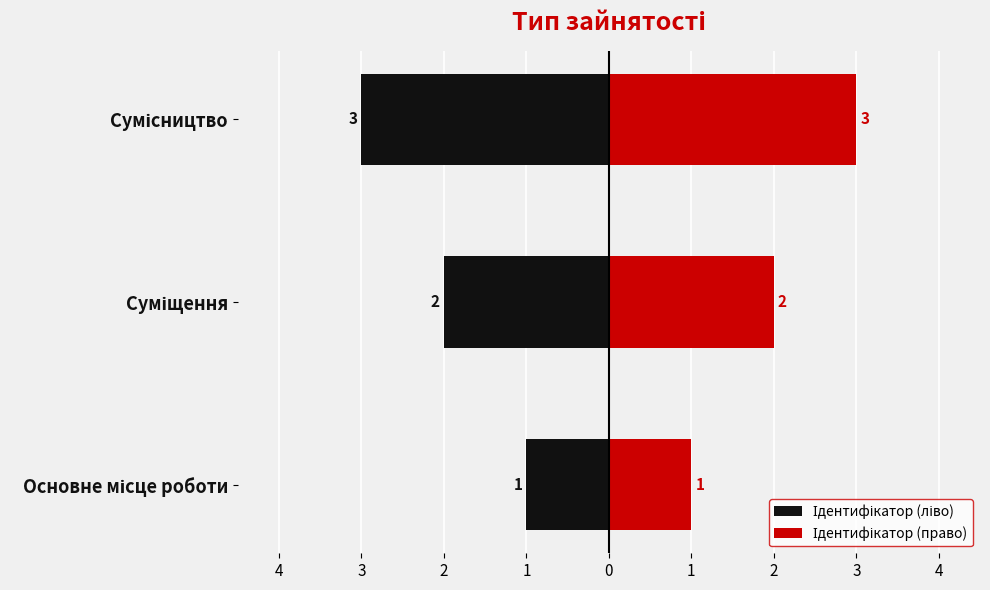

What is the value of the Ідентифікатор (право) bar at the 3rd from the left?

3